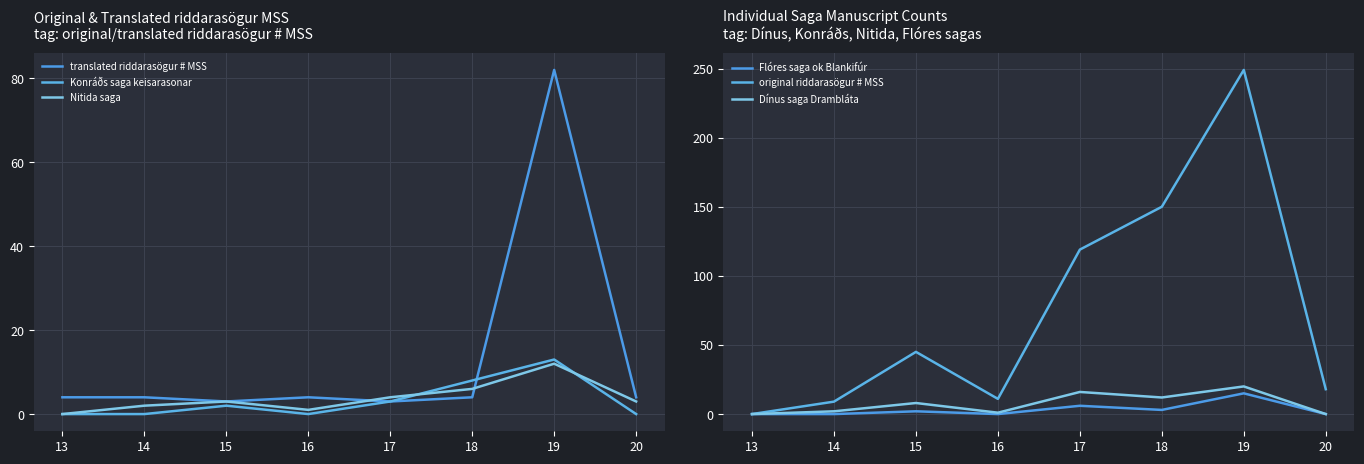

Is it true that Dínus saga Drambláta equals 16 at 17?

True